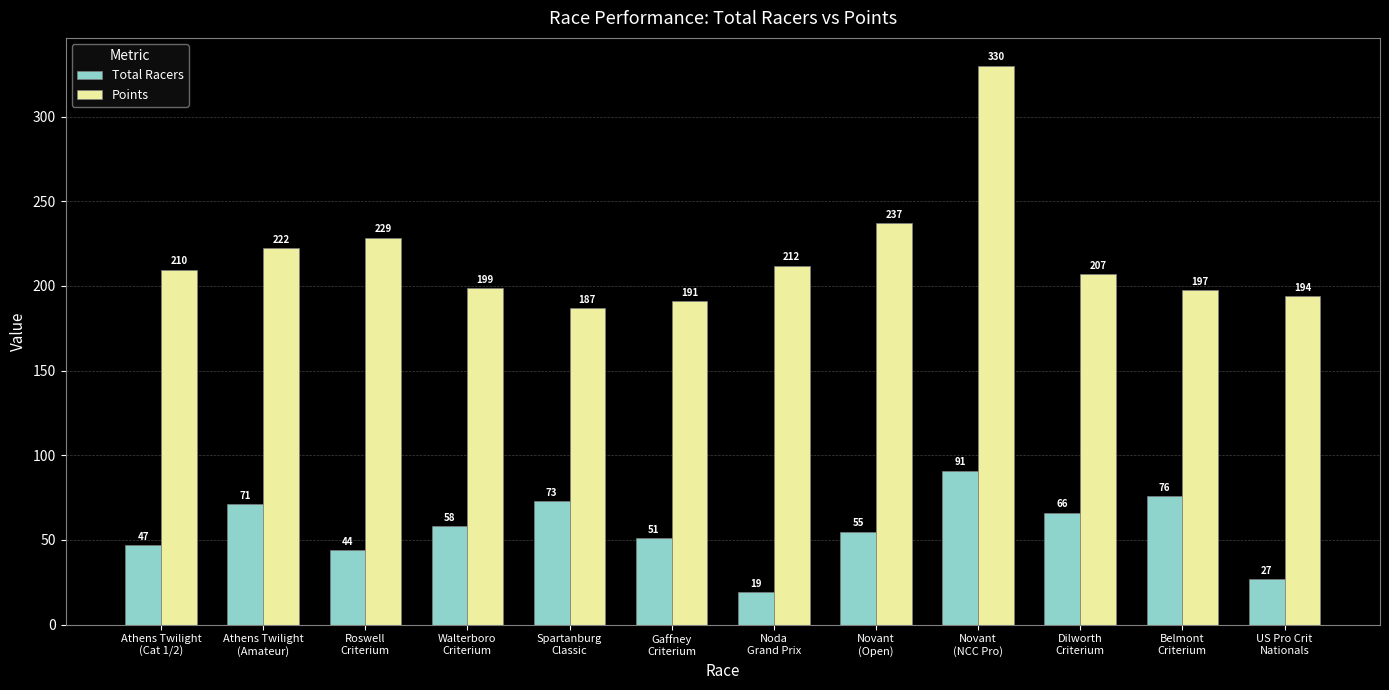

Which series has the largest total across all categories?

Points